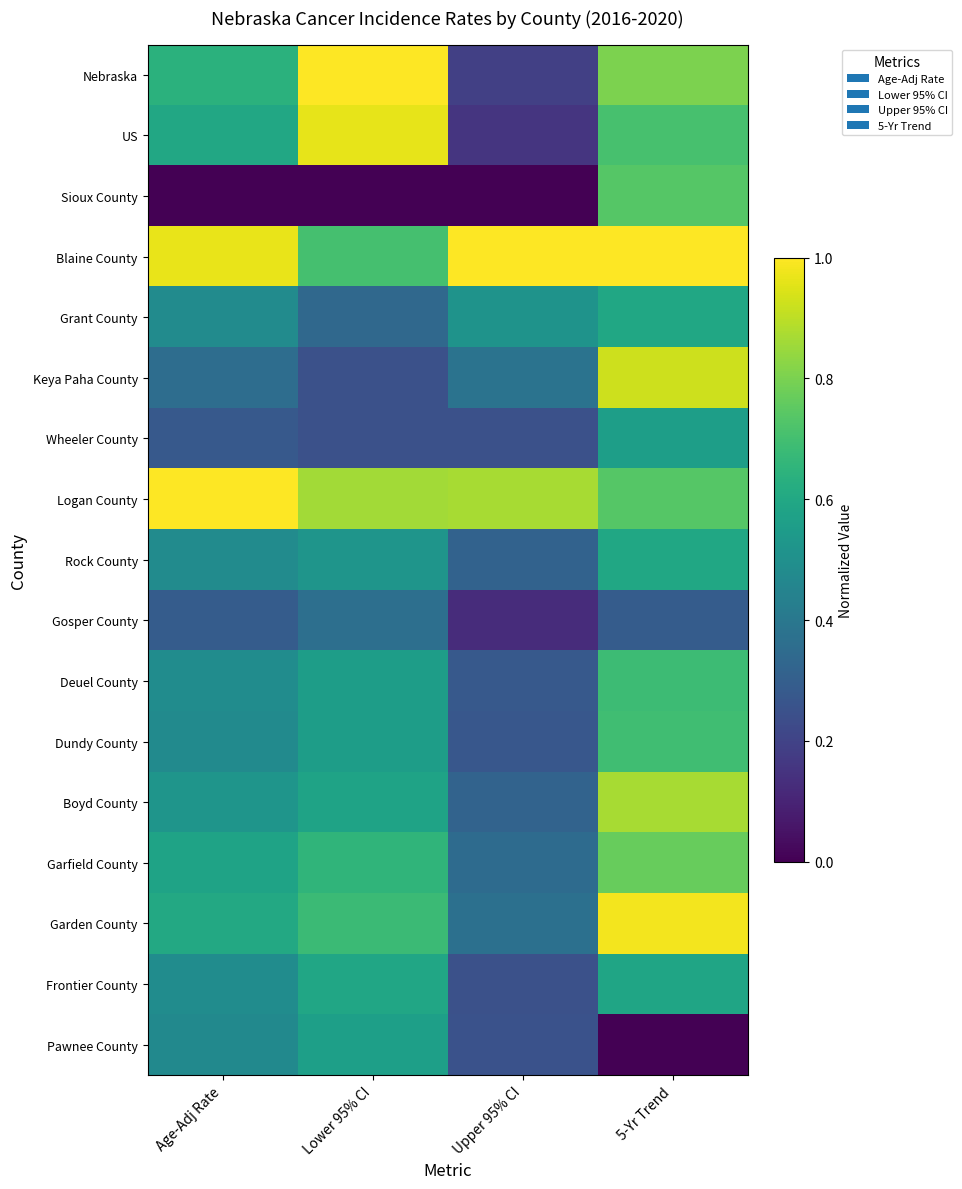

Rank the series by their maximum value, from lowest to highest.

Gosper County, Wheeler County, Pawnee County, Frontier County, Grant County, Rock County, Deuel County, Dundy County, Sioux County, Garfield County, Boyd County, Keya Paha County, US, Garden County, Nebraska, Blaine County, Logan County